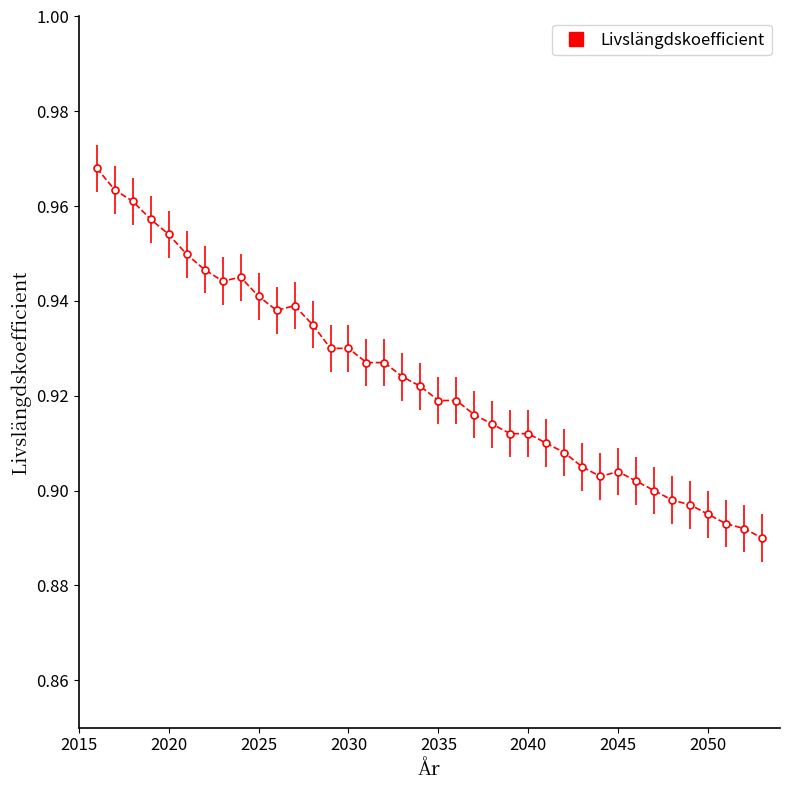

How many values are between 0 and 1?

38